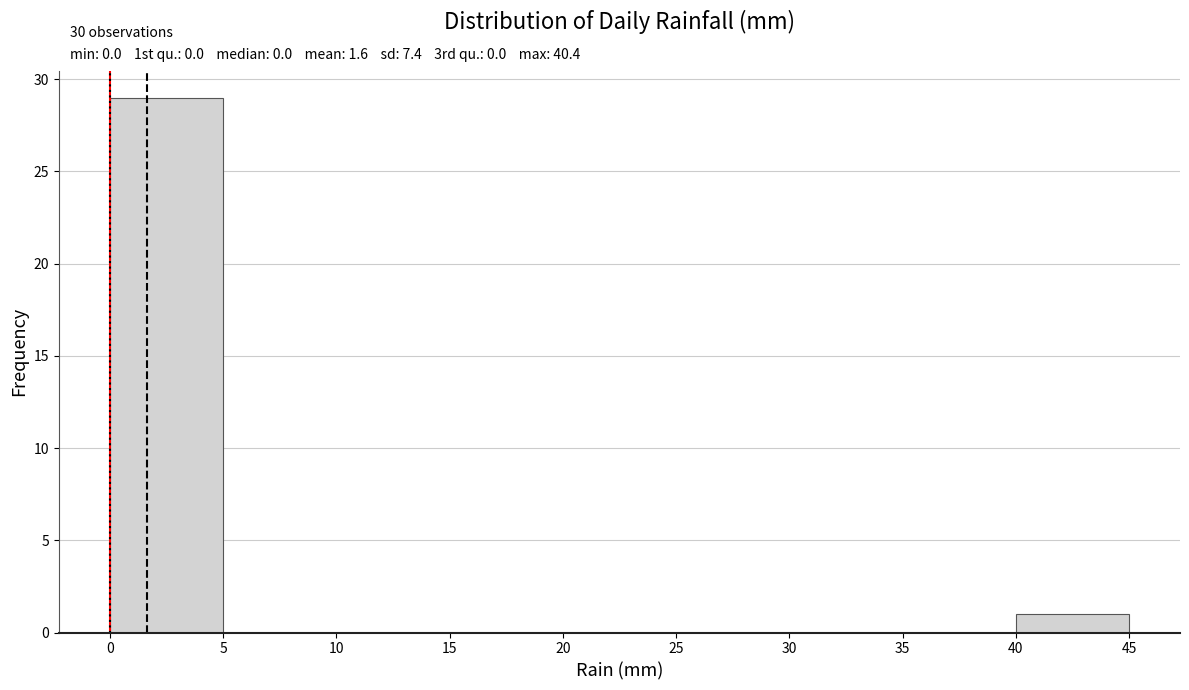

Which range on the x-axis has the tallest bar?

0 to 5